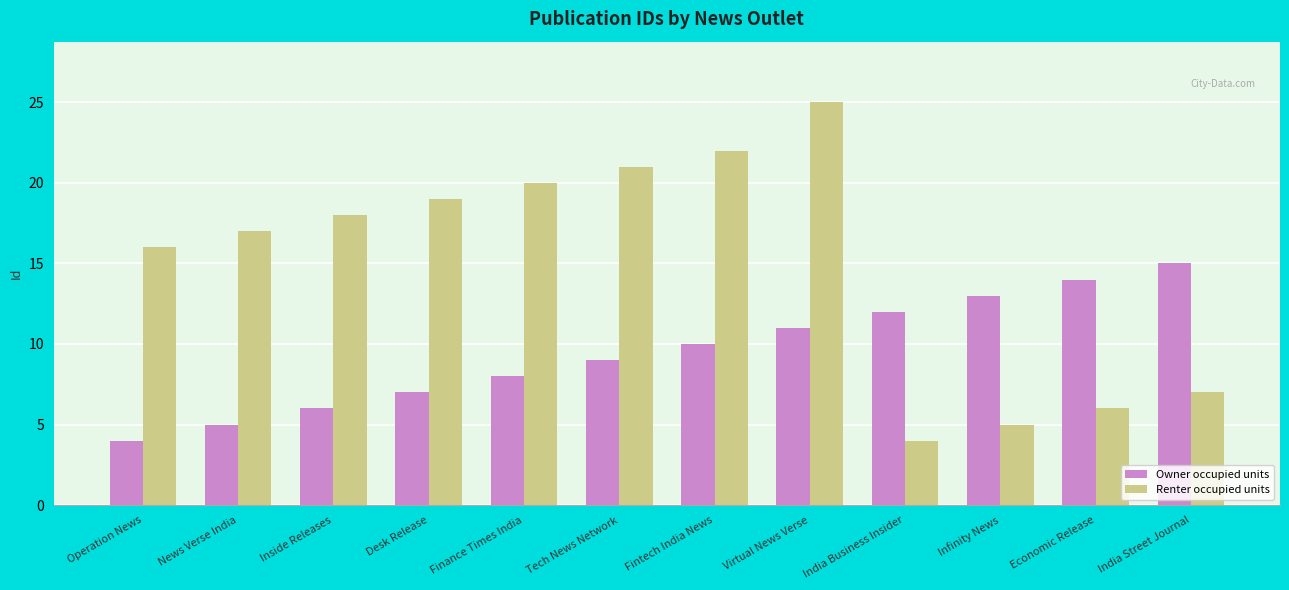

Which category has the lowest value in the Renter occupied units series?

India Business Insider